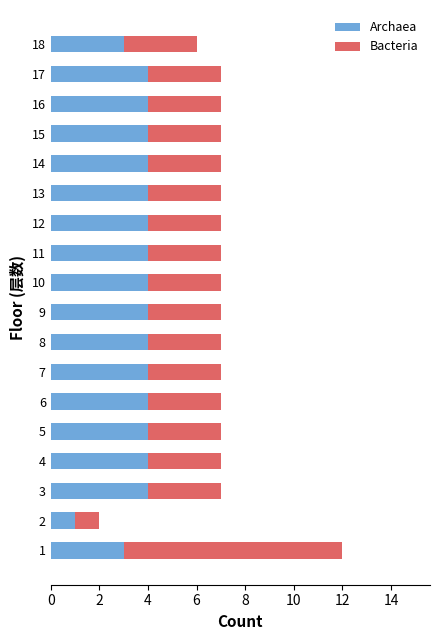

What is the total value across all series at 14?

7